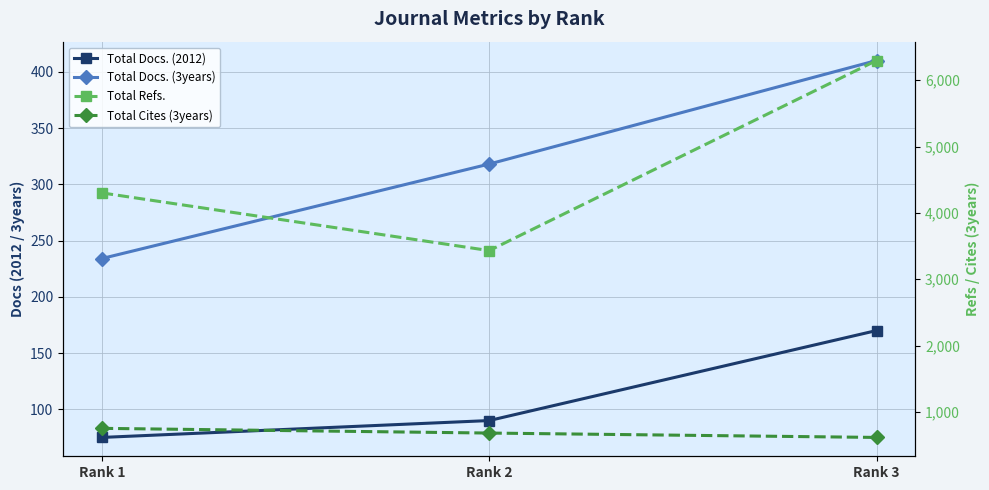

The Total Docs. (2012) series shows 90 at Rank 2. True or false?

True